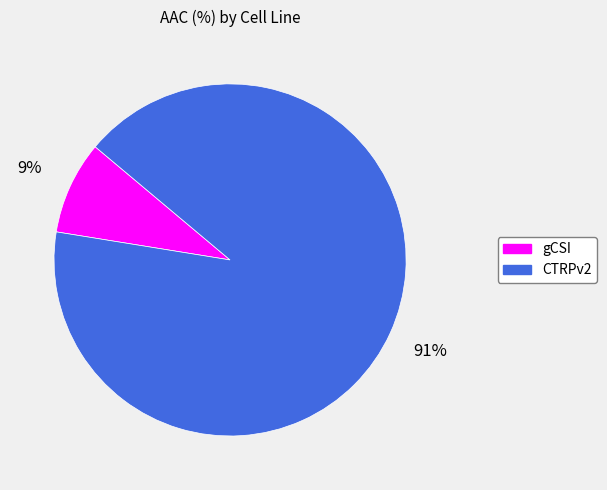

How many segments does this pie chart have?

2